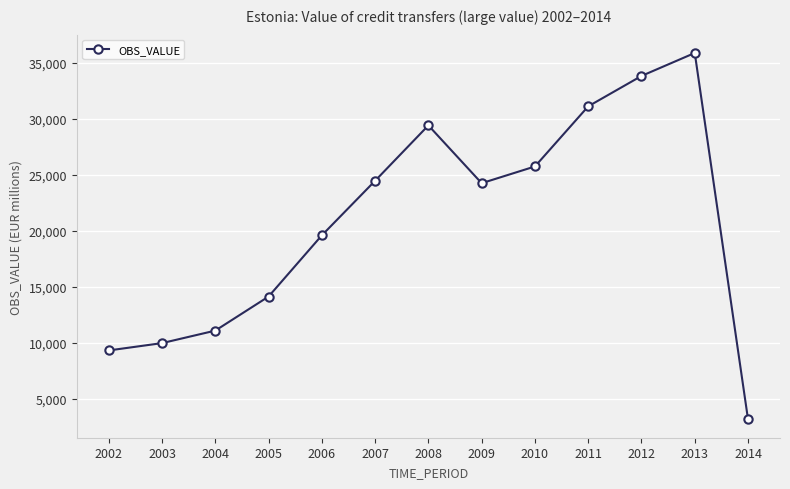

At which label is the value closest to 19498?

2006